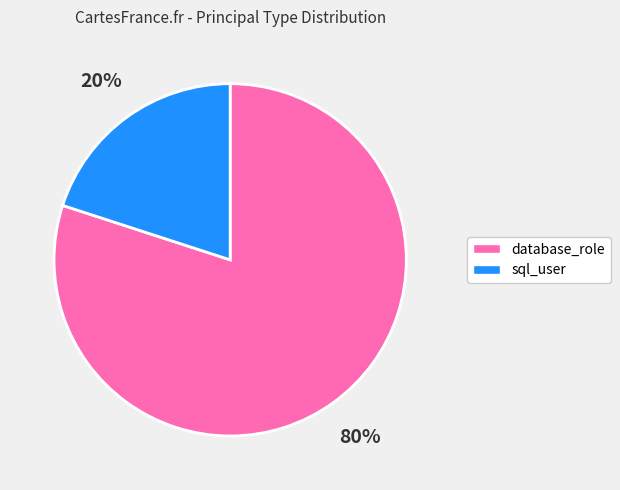

How many segments does this pie chart have?

2